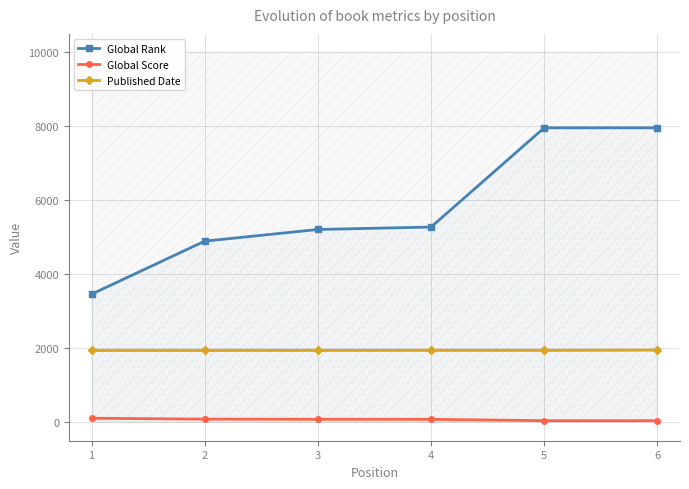

True or false: Global Rank has more than 2 points higher than both neighbors.

False